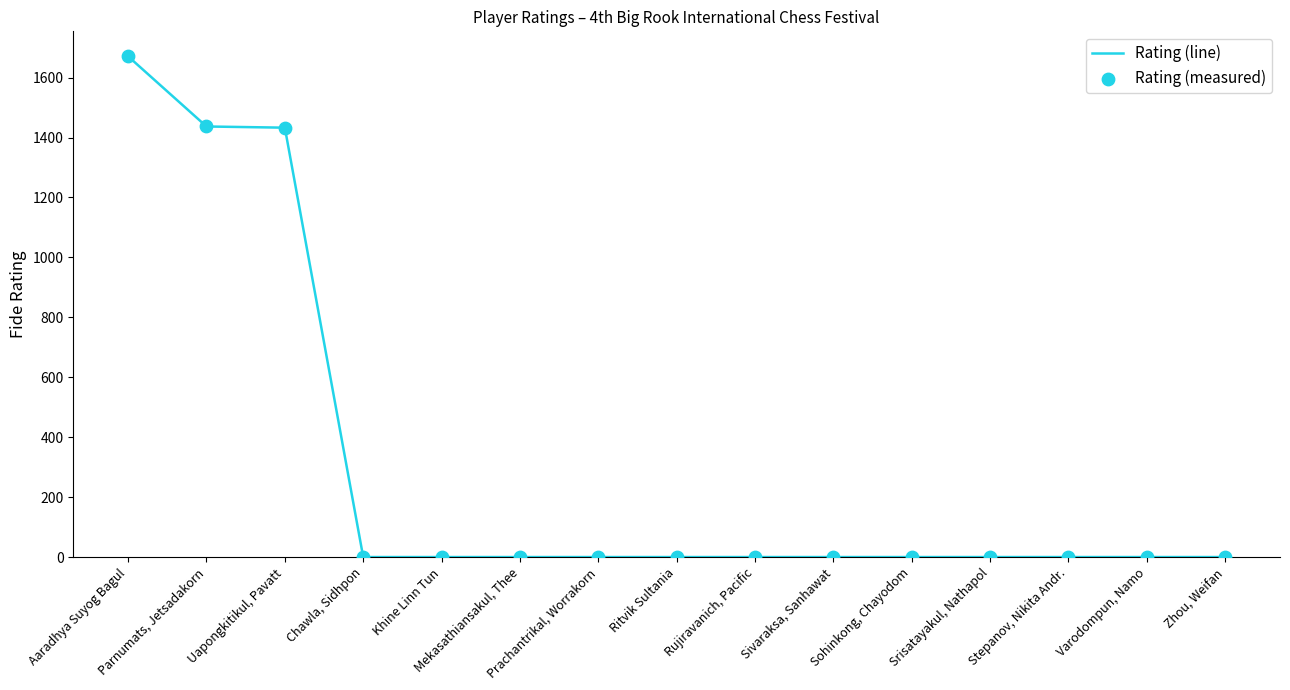

What is the maximum value shown in the chart?

1671